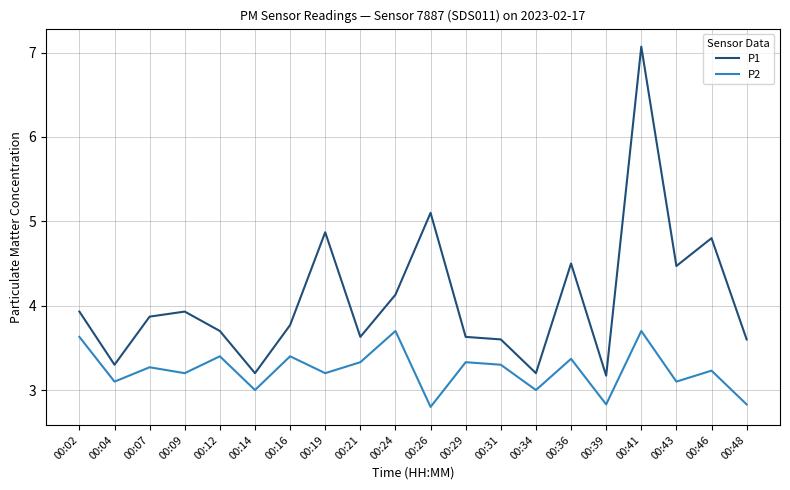

Which label corresponds to the largest value in the chart?

00:41